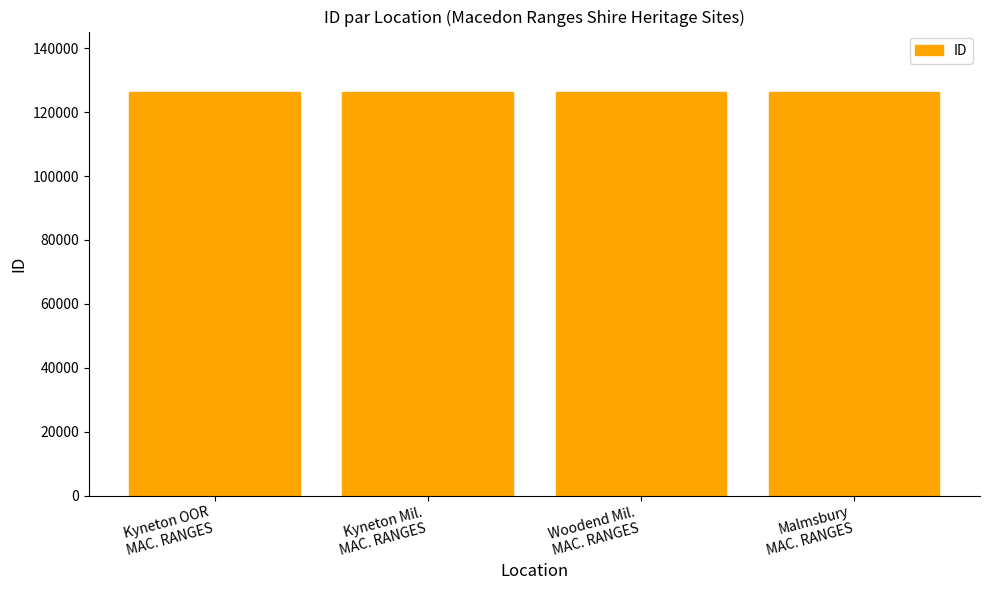

How many bars are there in total?

4